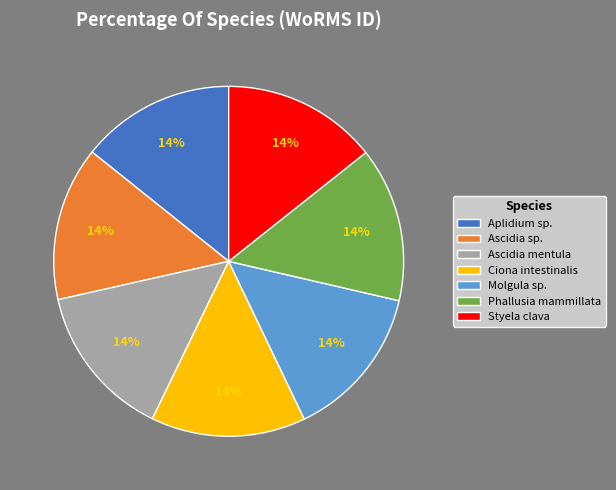

True or false: Aplidium sp. accounts for 14% of the total.

True